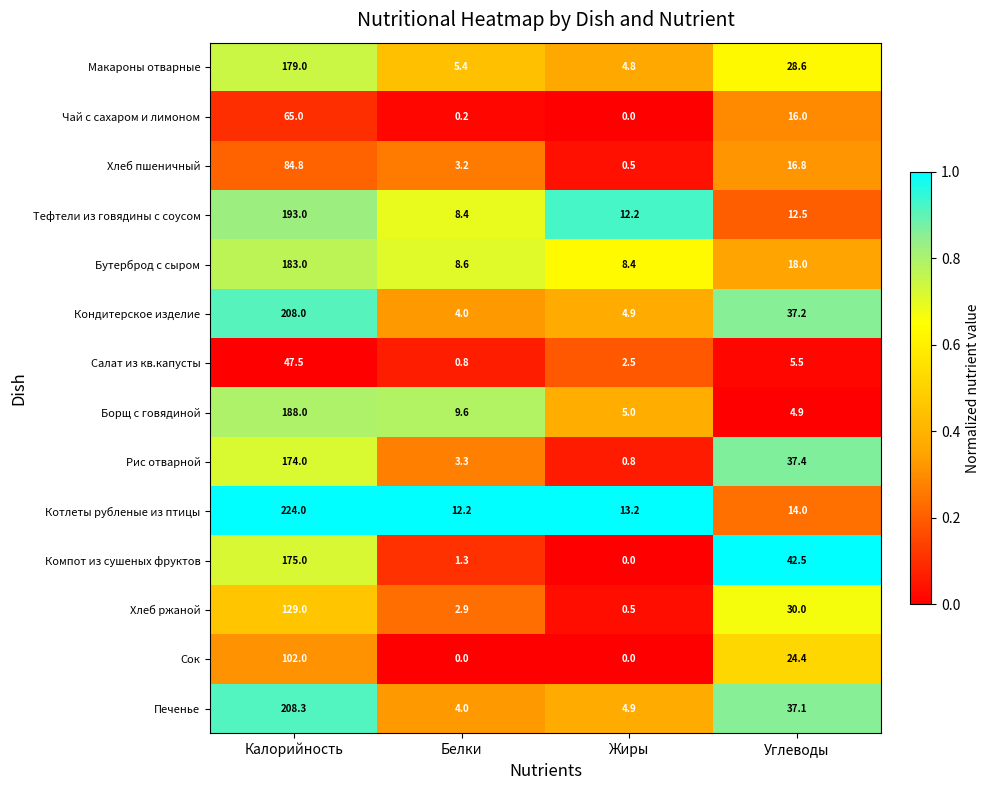

What is the difference between the highest and lowest values at Калорийность?

176.5